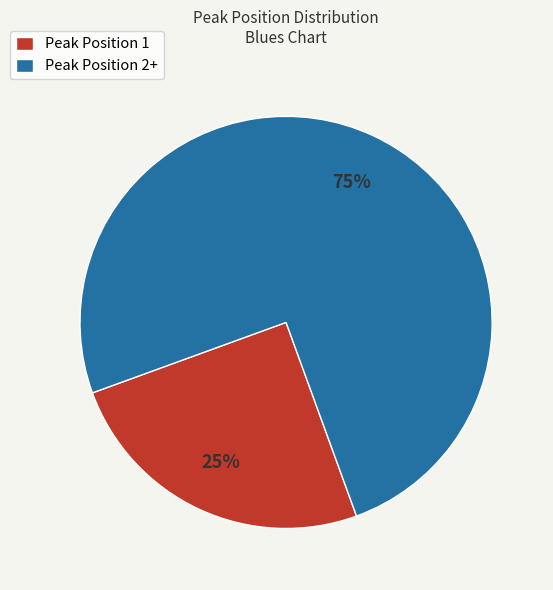

Is there a majority slice in this chart?

Yes